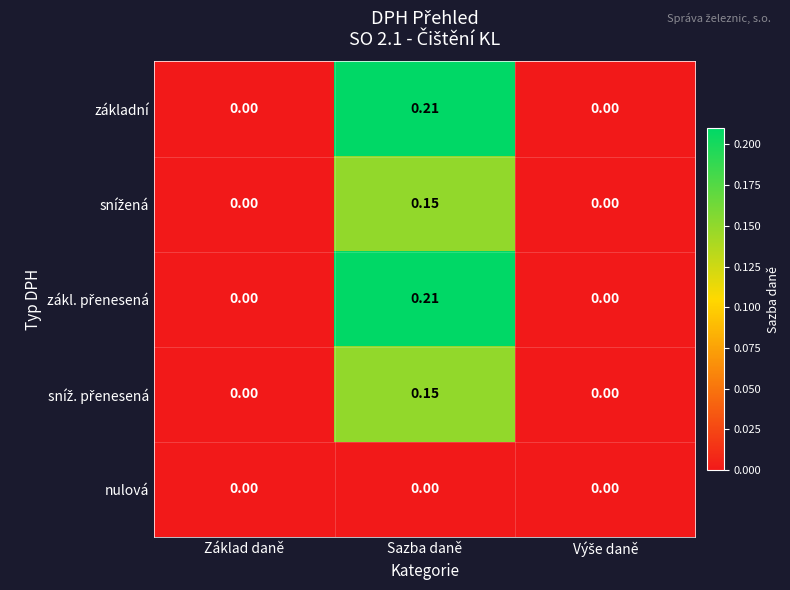

At which category is the sum across all series the highest?

Sazba daně